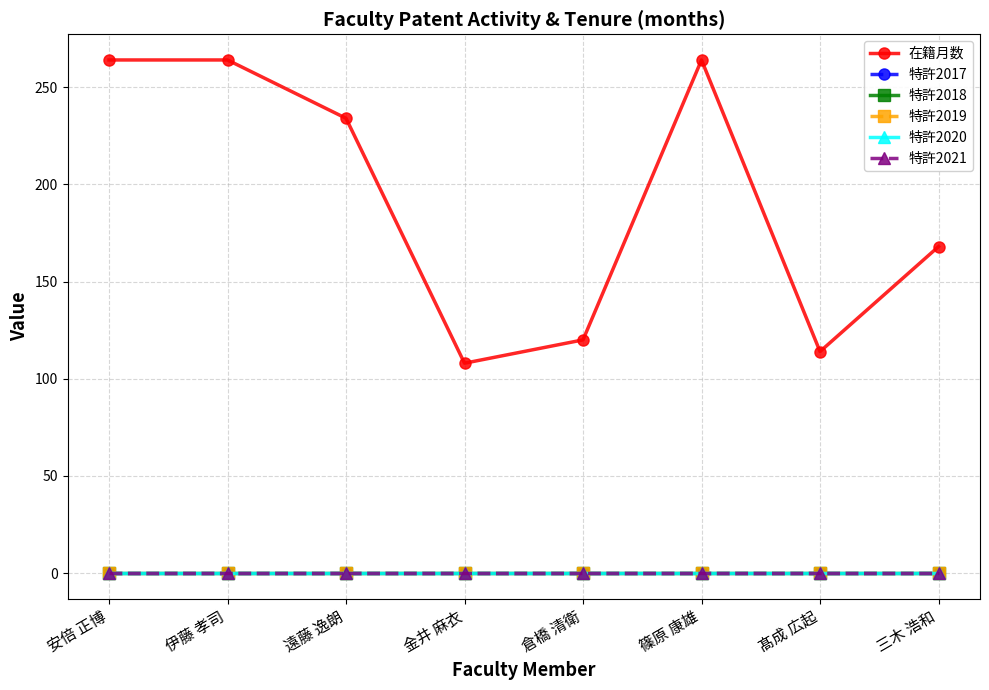

Which label corresponds to the largest value in the chart?

安倍 正博